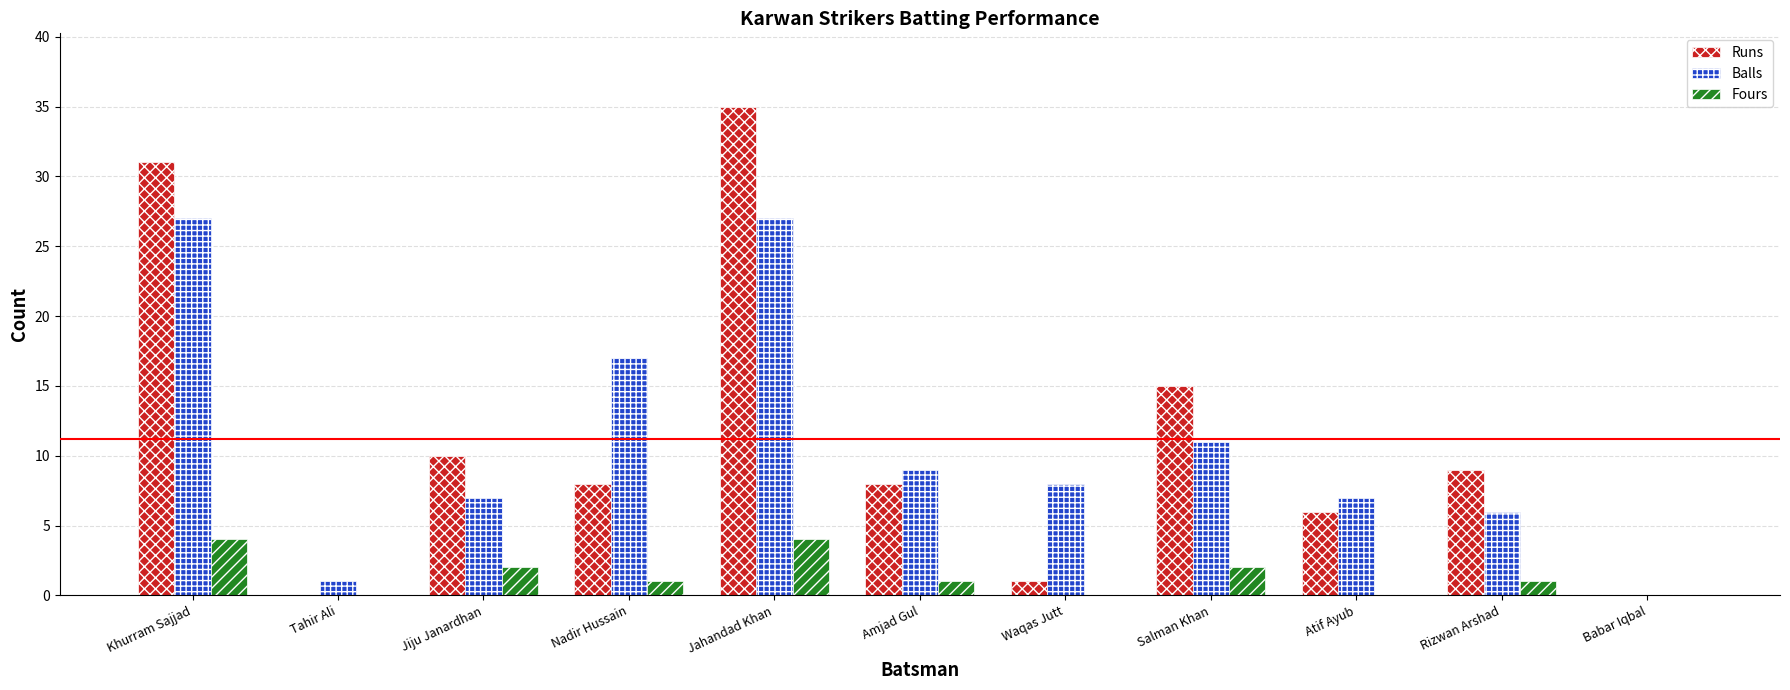

Are the bars grouped side by side (vs. stacked)?

Yes